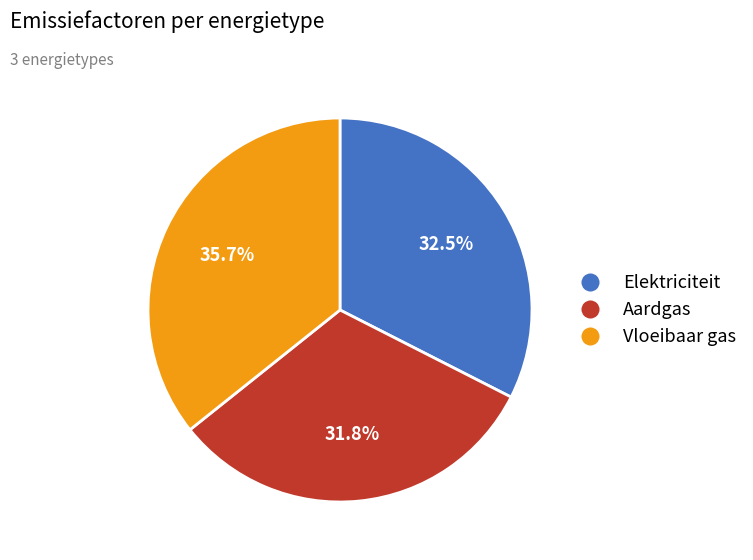

Does Vloeibaar gas account for over 50% of the chart?

No